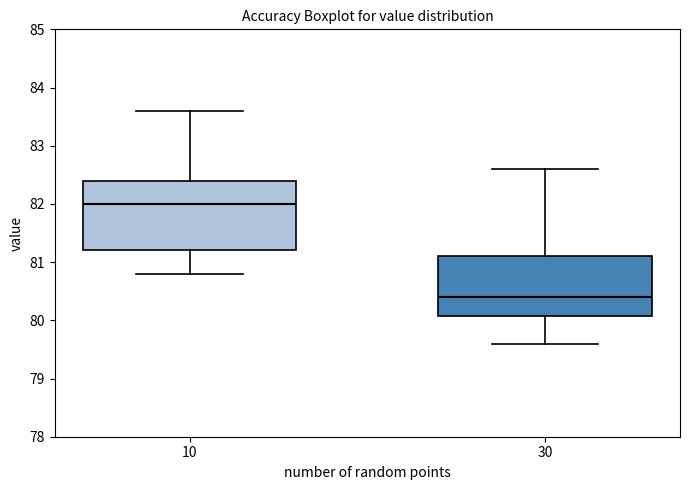

Reading left to right, transcribe this box plot: for each box, give where its median line is, the range the box spans, and where its two whiskers end, as read against the y-axis. The values are not printed on the chart, so give them approximately, as read against the axis.

10: median 82.0, box 81.2 to 82.4, whiskers 80.8 to 83.6
30: median 80.4, box 80.1 to 81.1, whiskers 79.6 to 82.6